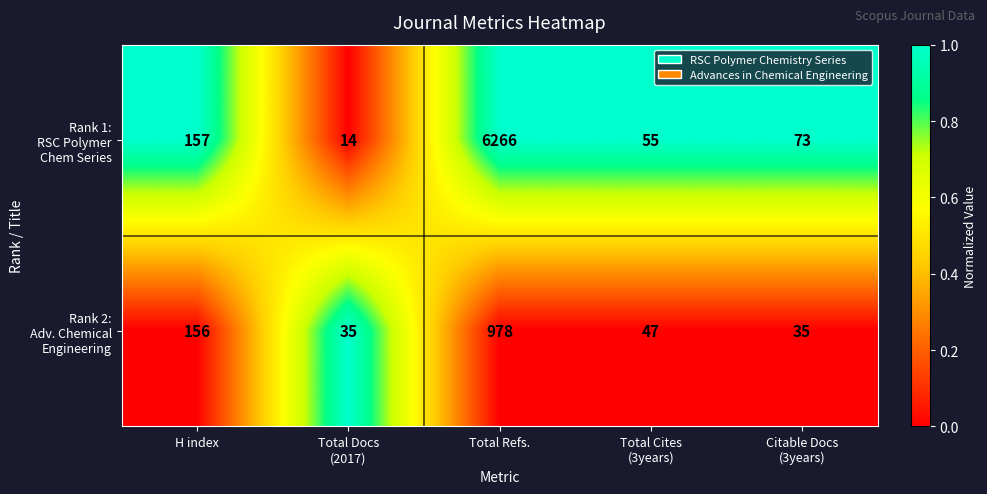

How many series are shown in this chart?

2